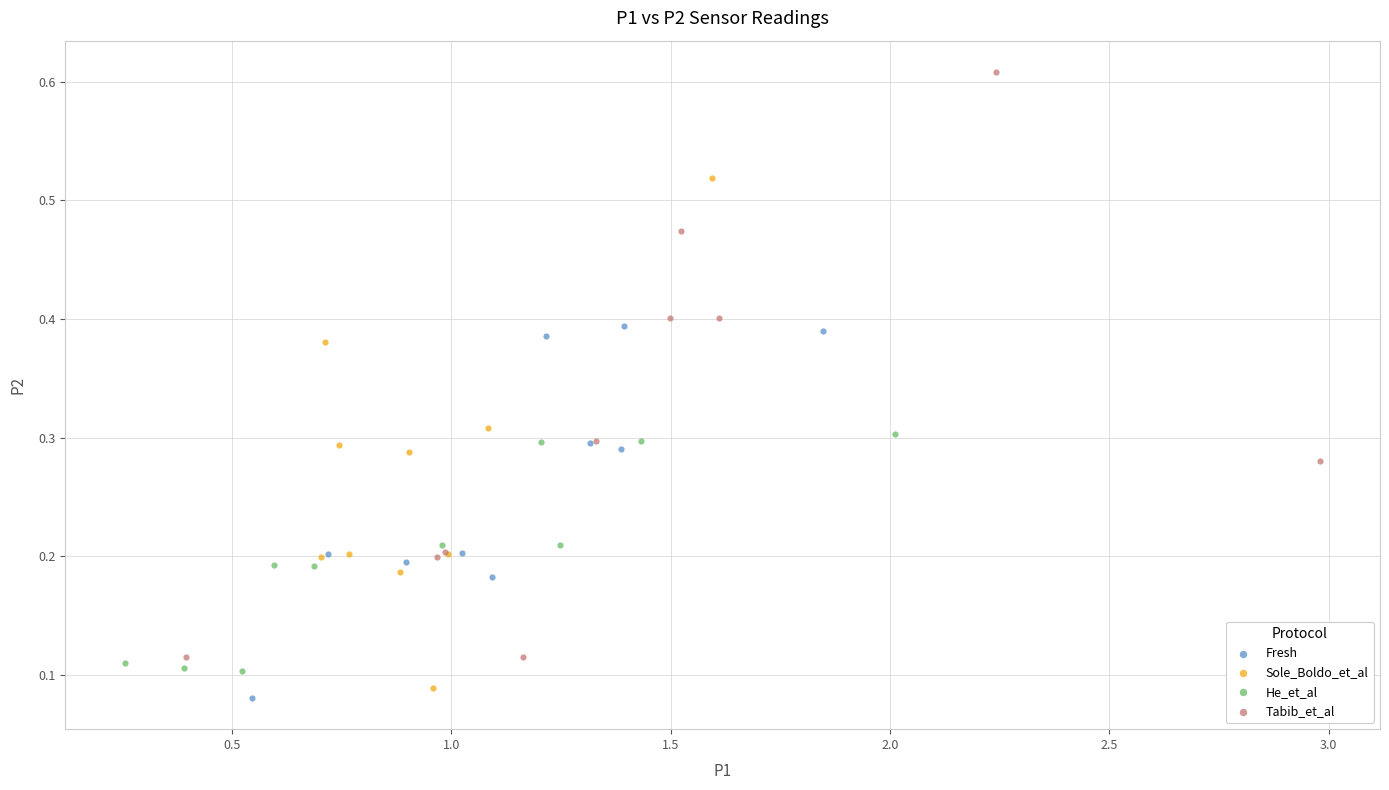

Which series contains the highest Y value?

Tabib_et_al